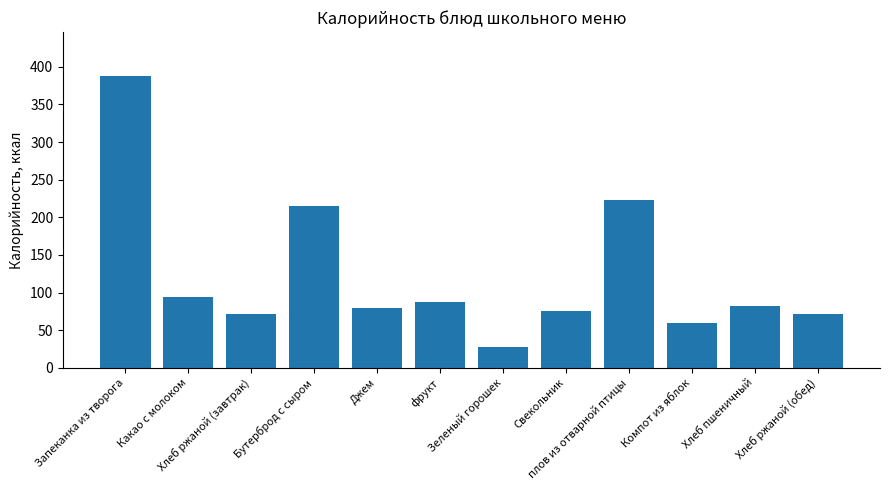

Between Свекольник and Какао с молоком, which is larger?

Какао с молоком